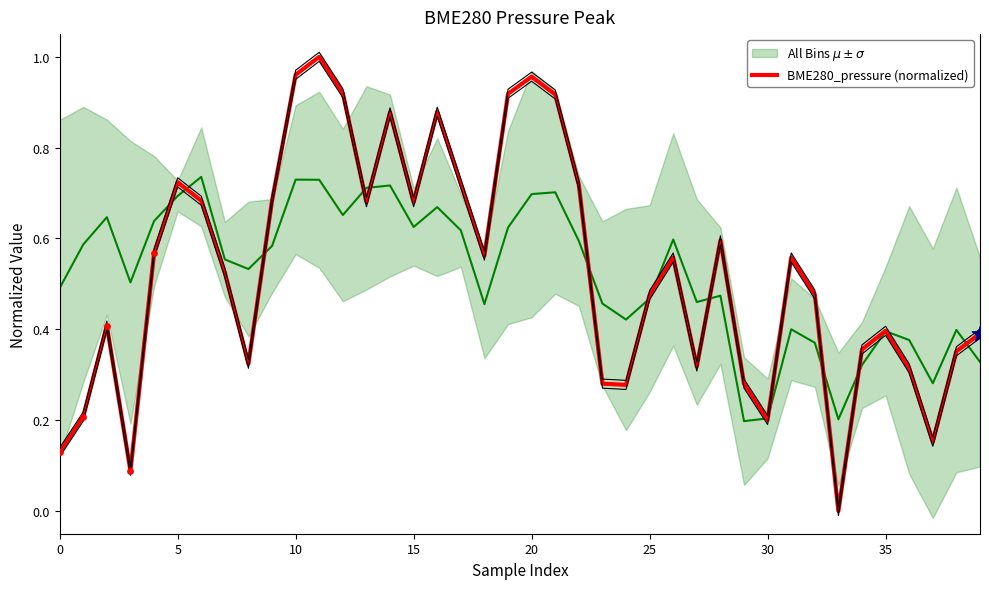

What are all the series names shown in the legend?

All Bins $\mu \pm \sigma$, BME280_pressure (normalized)